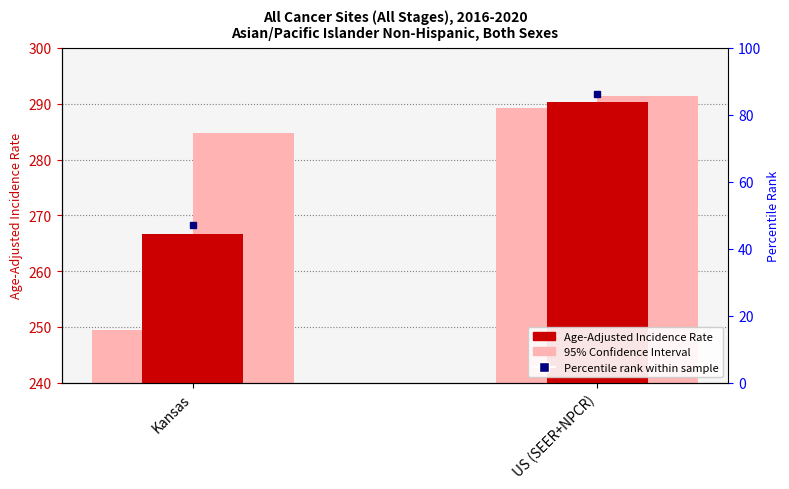

How many categories are shown in the chart?

2